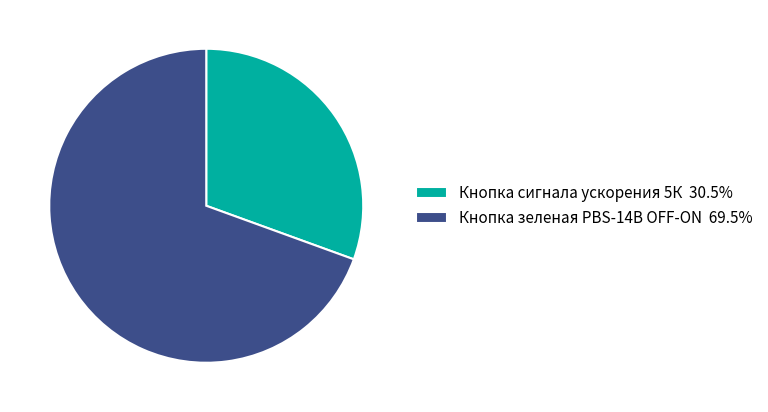

What is the largest slice in the pie chart?

Кнопка зеленая PBS-14B OFF-ON